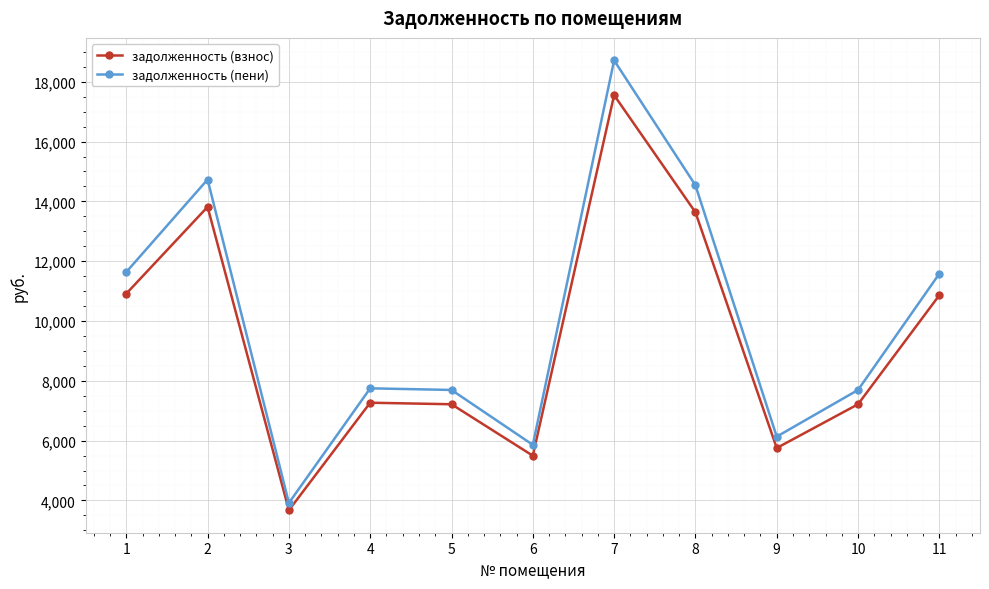

Is it true that задолженность (взнос) equals 1729.6 at 5?

False